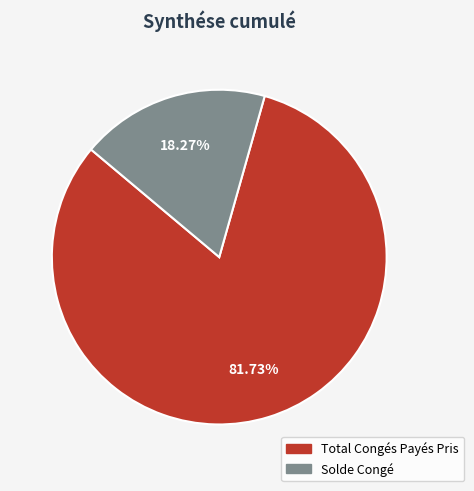

Which category has the smallest portion of the pie?

Solde Congé